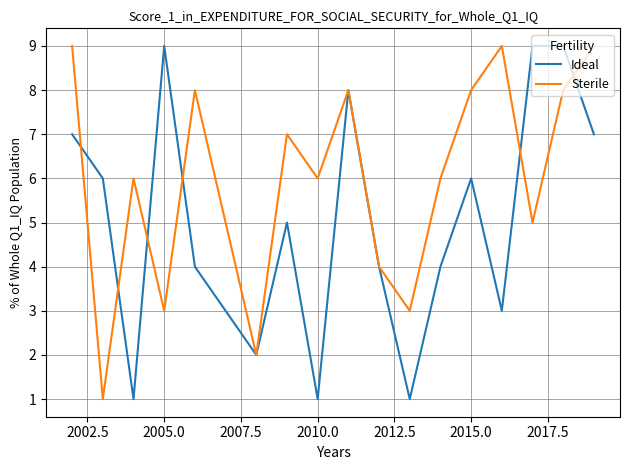

List the series in order of their overall mean, highest first.

Sterile, Ideal